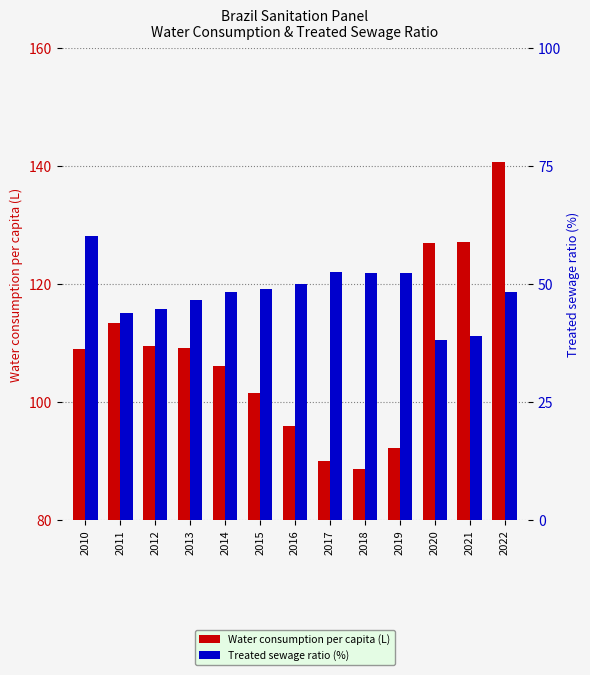

Which category has the highest value across all series?

2022